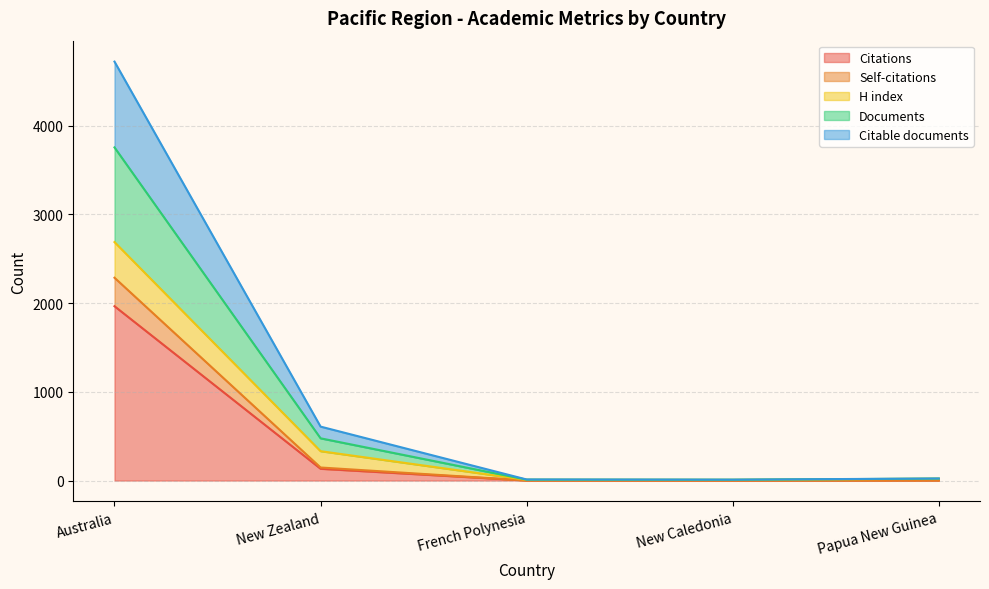

Rank the series at French Polynesia from highest to lowest value.

Documents, Citable documents, Citations, Self-citations